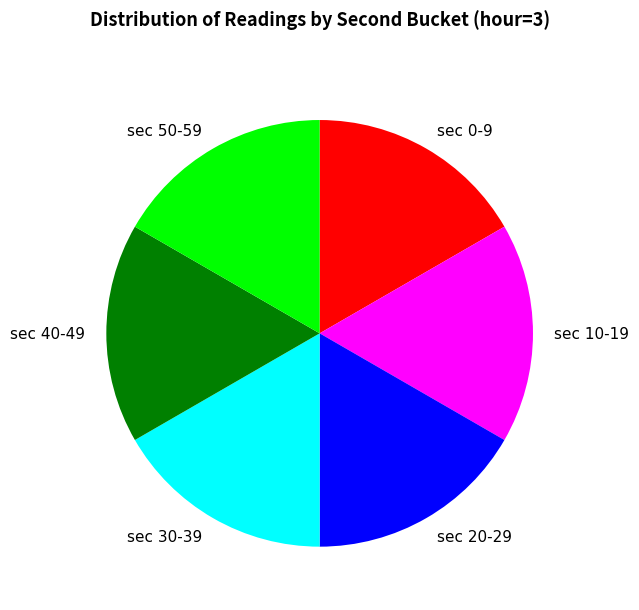

What is the ratio of the value at sec 30-39 to the value at sec 20-29?

1.0